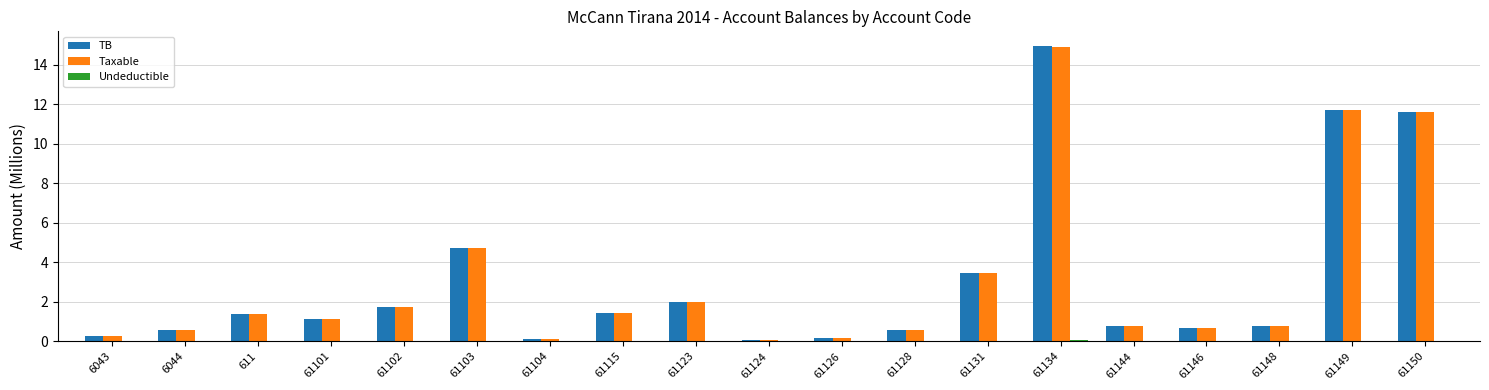

At which label does TB reach its peak?

61134